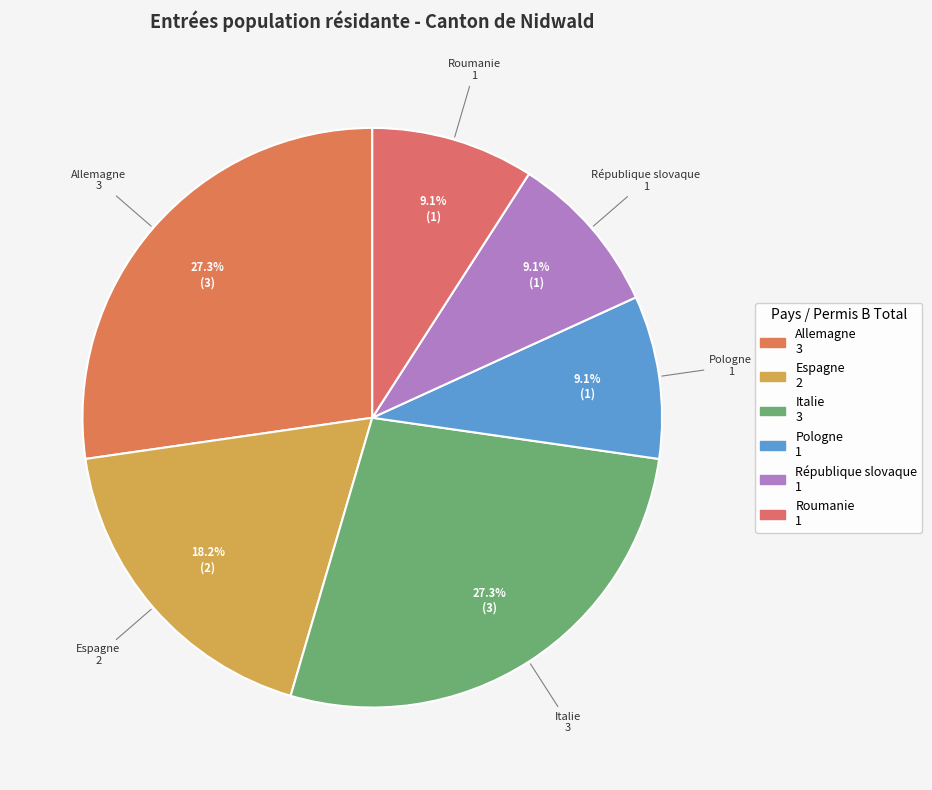

Does any single category account for the majority?

No